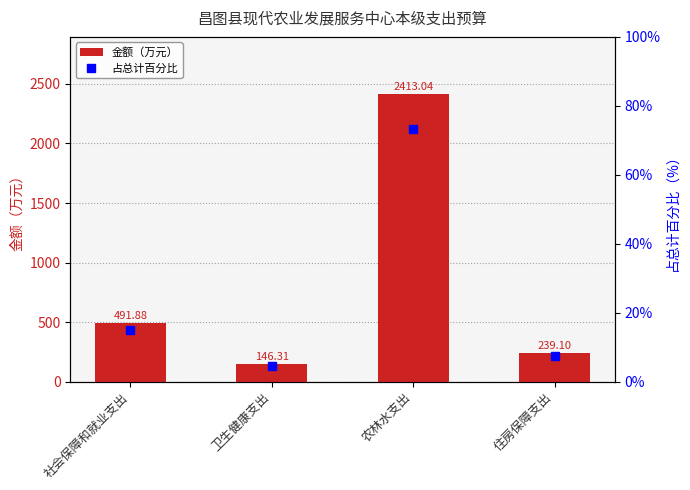

What are all the series names shown in the legend?

金额（万元）, 占总计百分比